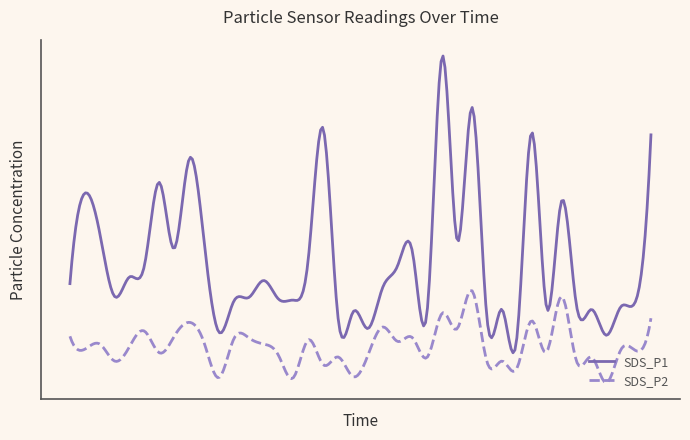

What are all the series names shown in the legend?

SDS_P1, SDS_P2